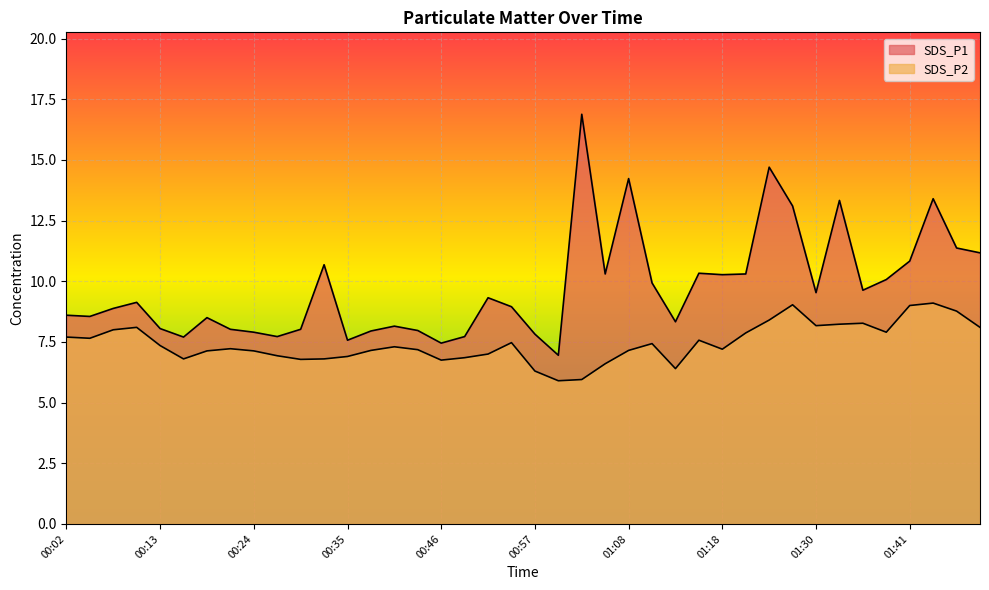

Which series changed the most between 00:24 and 00:35?

SDS_P1